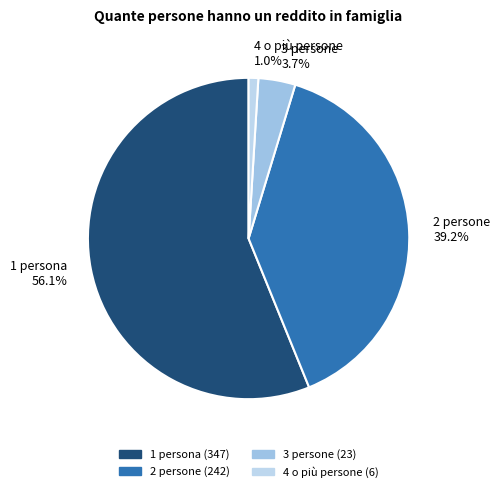

Between 3 persone and 4 o più persone, which is larger?

3 persone